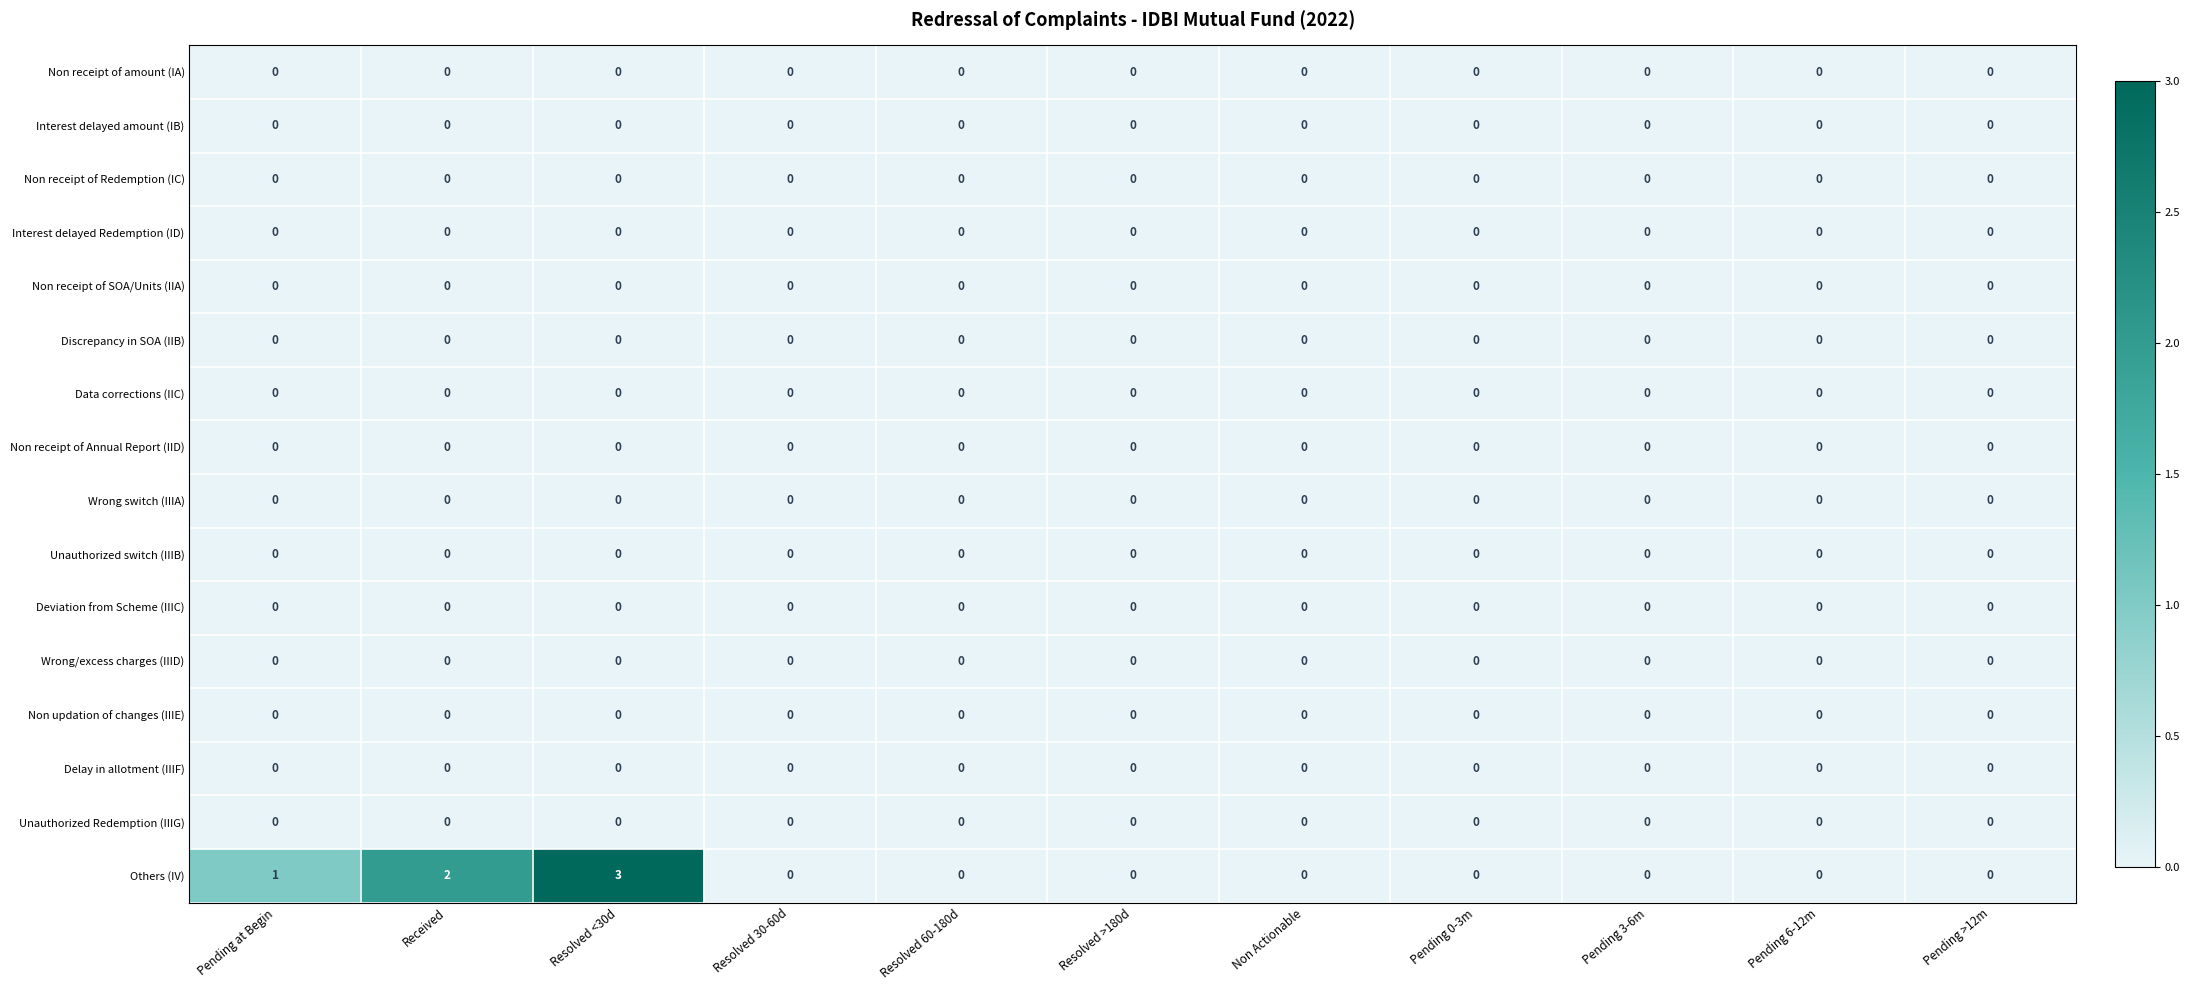

What is the difference between the maximum and minimum values in the Others (IV) series?

3